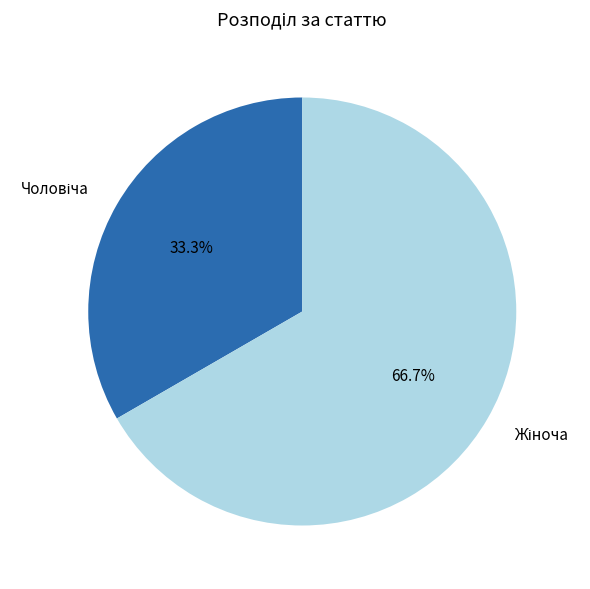

Does any single category account for the majority?

Yes